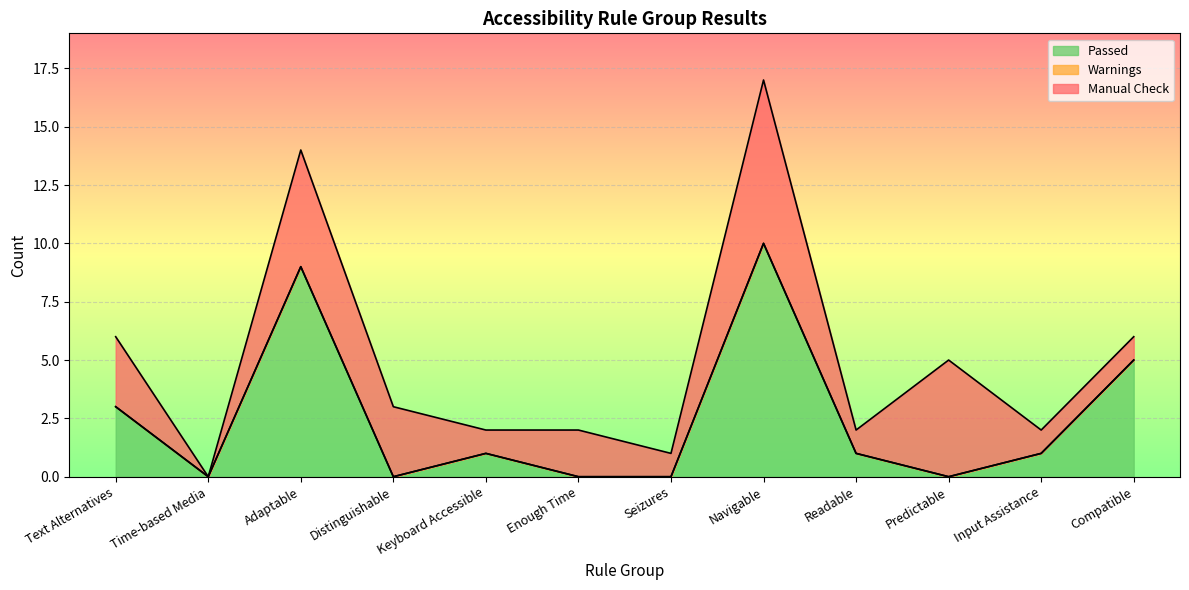

True or false: Passed has a value of 1 at Keyboard Accessible.

True